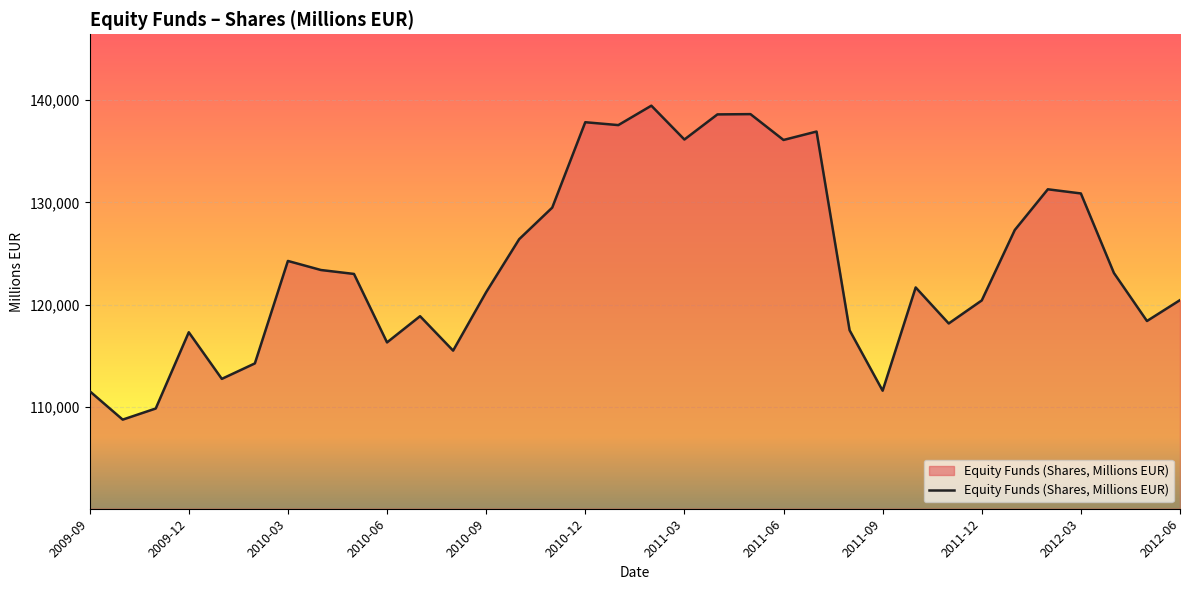

How many lines are shown in the chart?

1